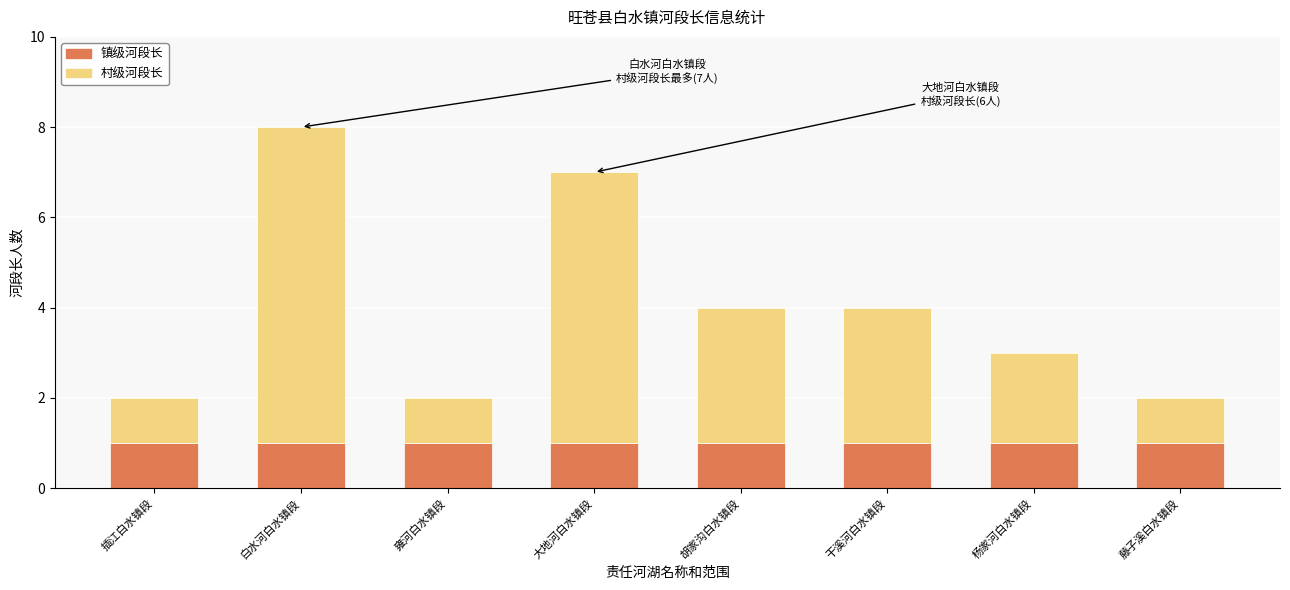

Reading left to right, list the values for the 镇级河段长 series.

插江白水镇段=1	白水河白水镇段=1	雍河白水镇段=1	大地河白水镇段=1	胡家沟白水镇段=1	干溪河白水镇段=1	杨家河白水镇段=1	藤子溪白水镇段=1